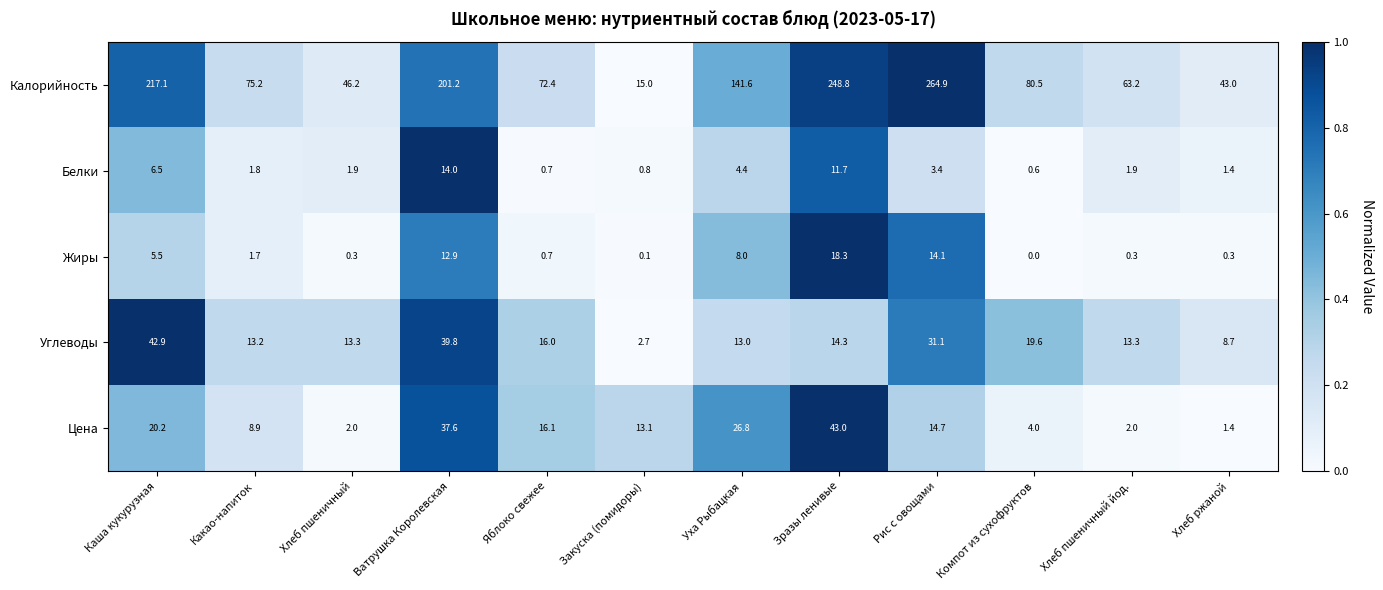

What is the sum of the Жиры values at Каша кукурузная and Компот из сухофруктов?

5.5